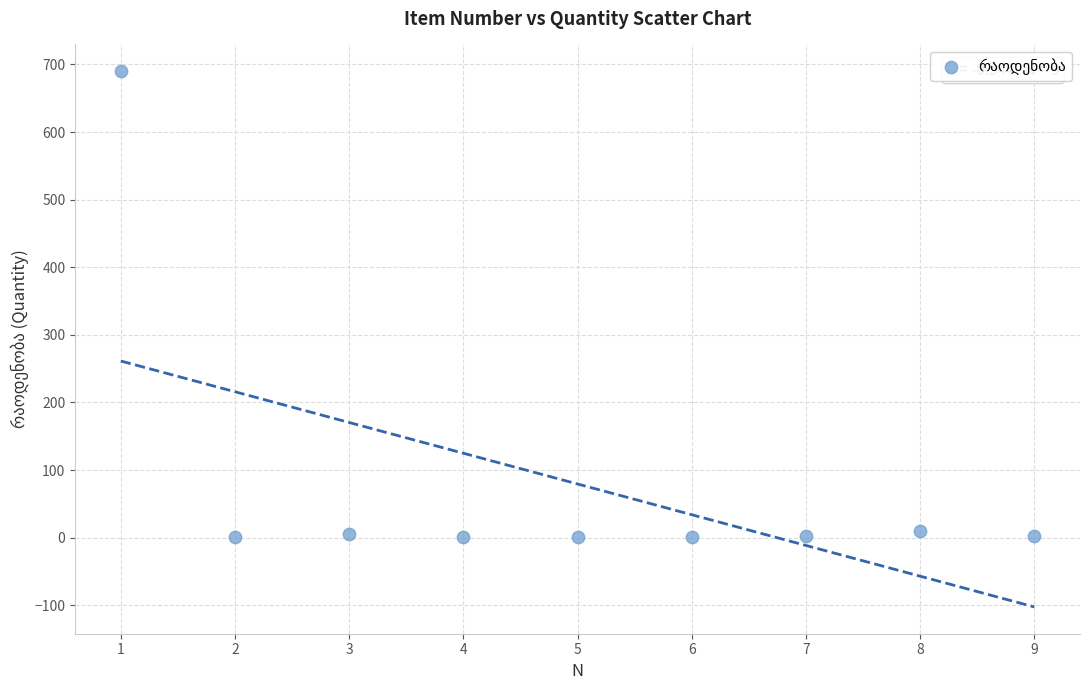

What is the average X value?

5